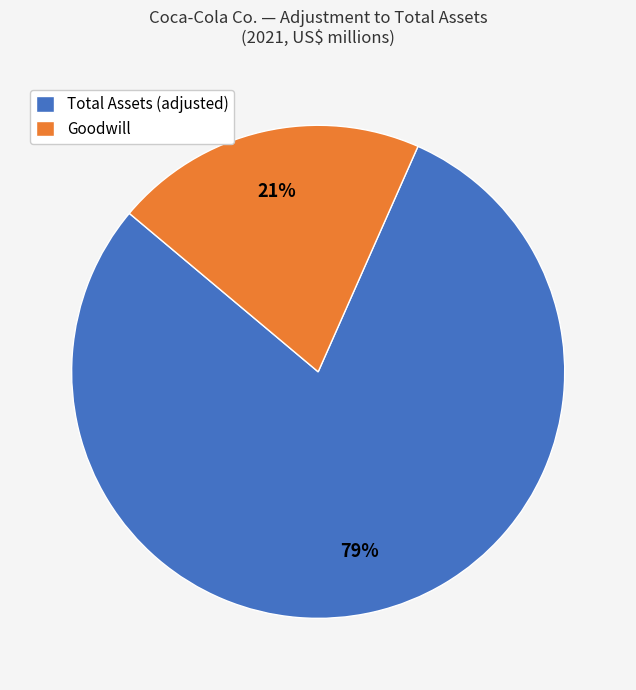

Rank the categories by value from lowest to highest.

Goodwill, Total Assets (adjusted)